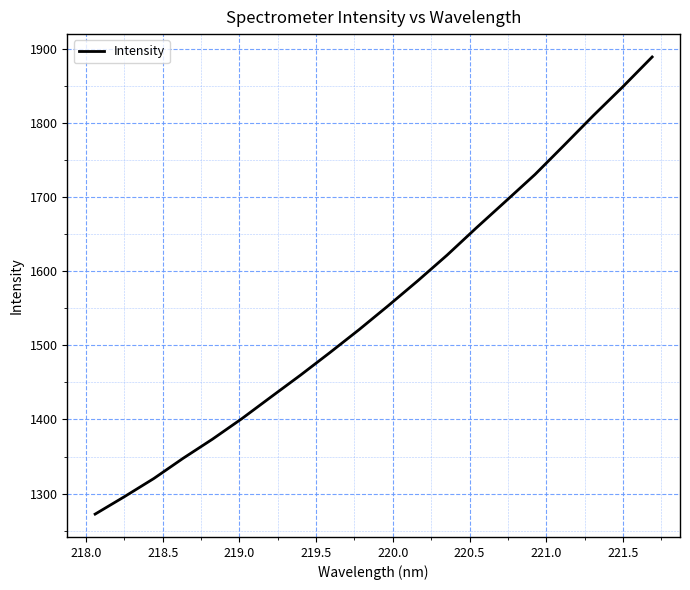

Reading left to right, list all the values displayed in this chart.

1272.2	1295.8	1320.3	1347.6	1373.4	1401.1	1430.5	1459.8	1490.2	1521.3	1553.8	1587.2	1621.9	1658.8	1694.7	1730.8	1770.5	1810.7	1849.3	1889.5